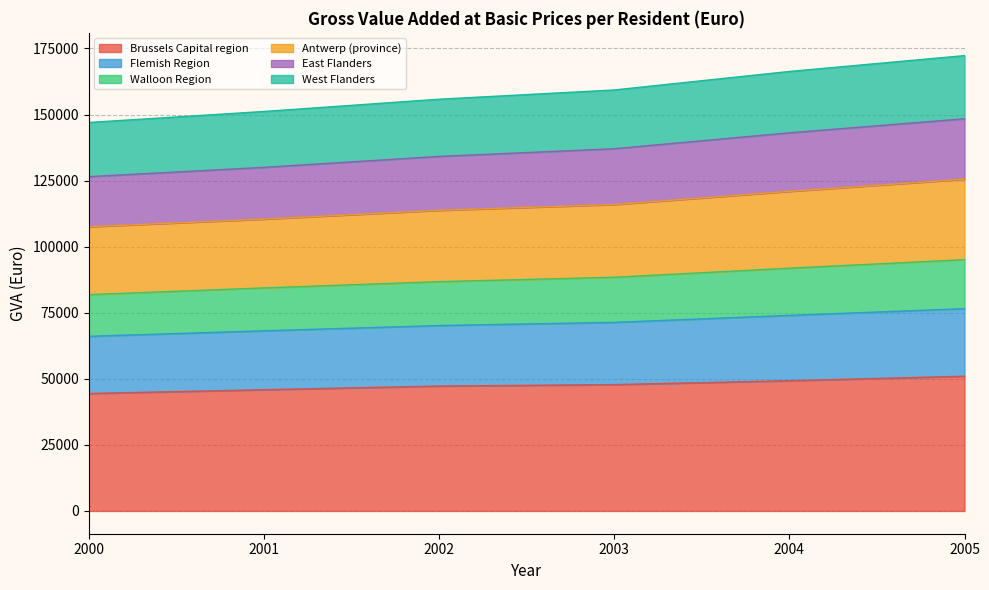

What is the maximum value for Brussels Capital region?

50979